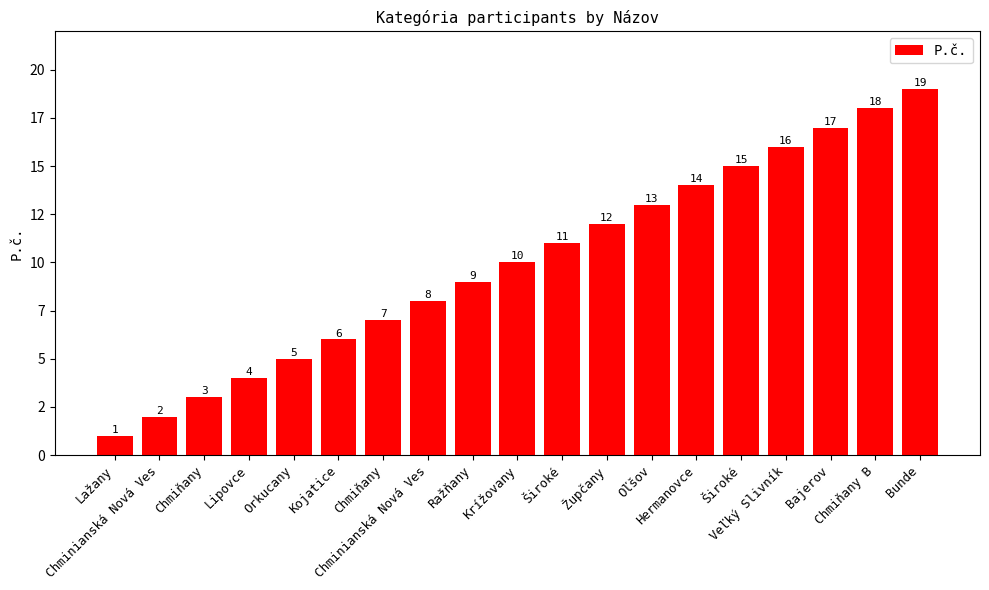

What is the change in value from Kojatice to Chmiňany B?

+12